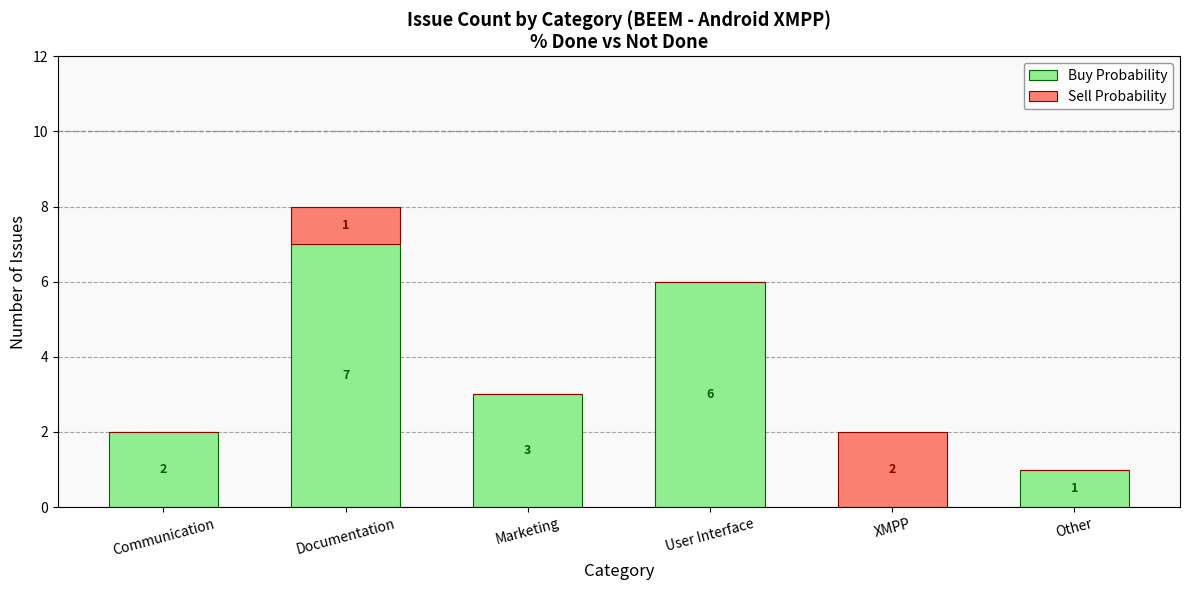

What is the total value across all series at Documentation?

8